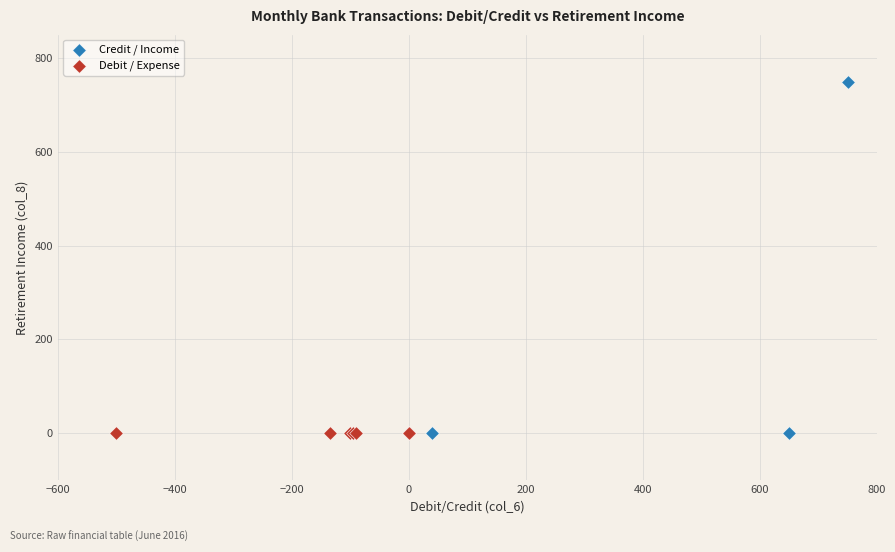

Which series contains the highest Y value?

Credit / Income